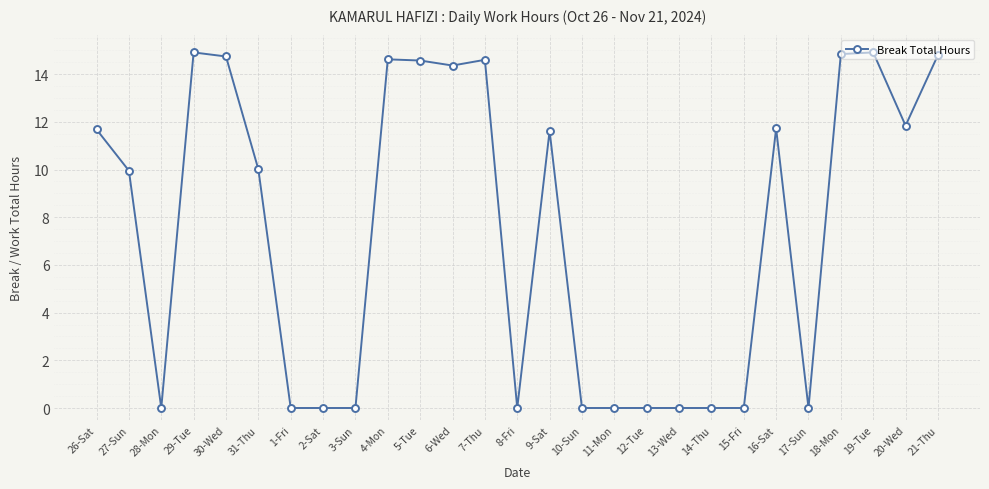

The chart shows a value of 0.0 at 12-Tue. True or false?

True